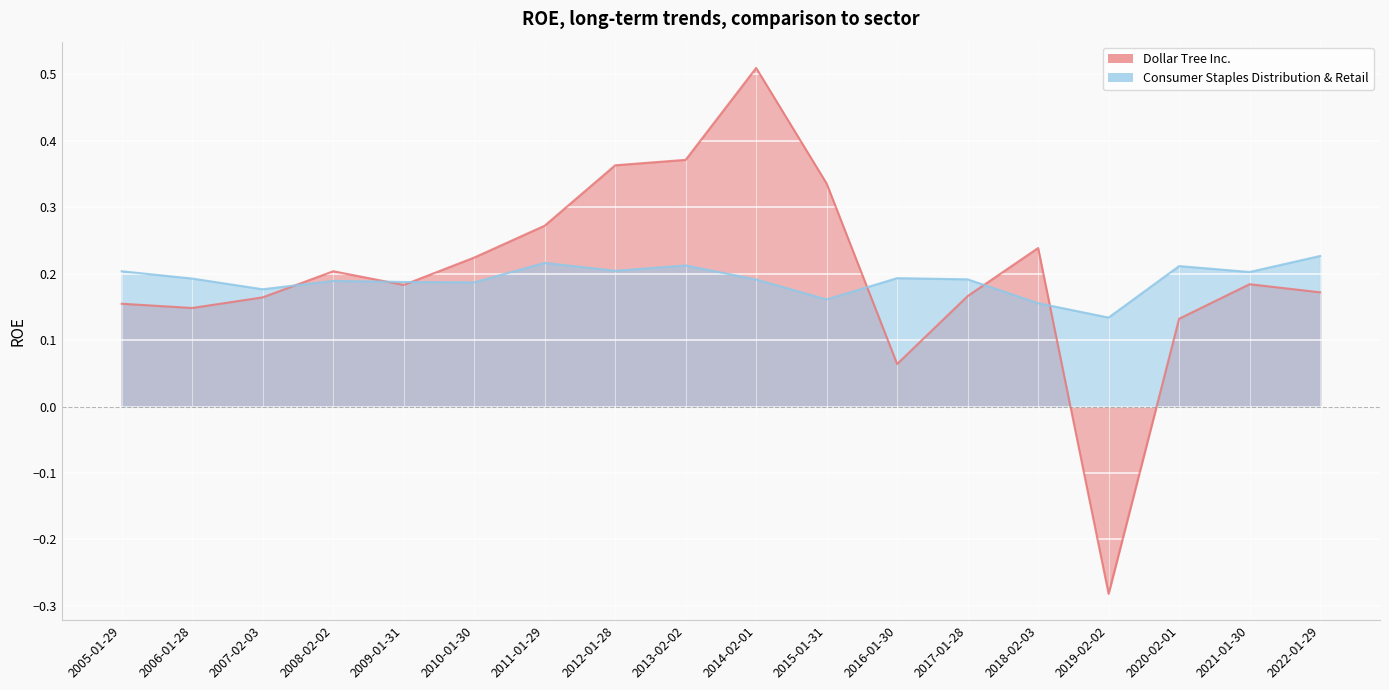

What is the lowest value of the Consumer Staples Distribution & Retail series?

0.1